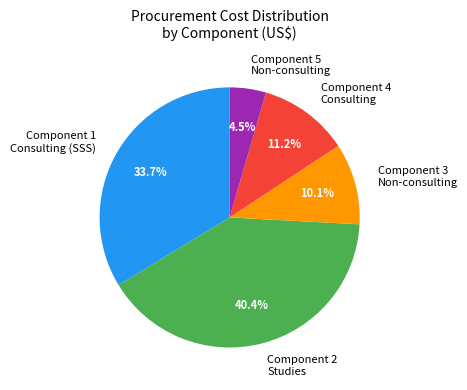

Which category has the smallest portion of the pie?

Component 5 Non-consulting